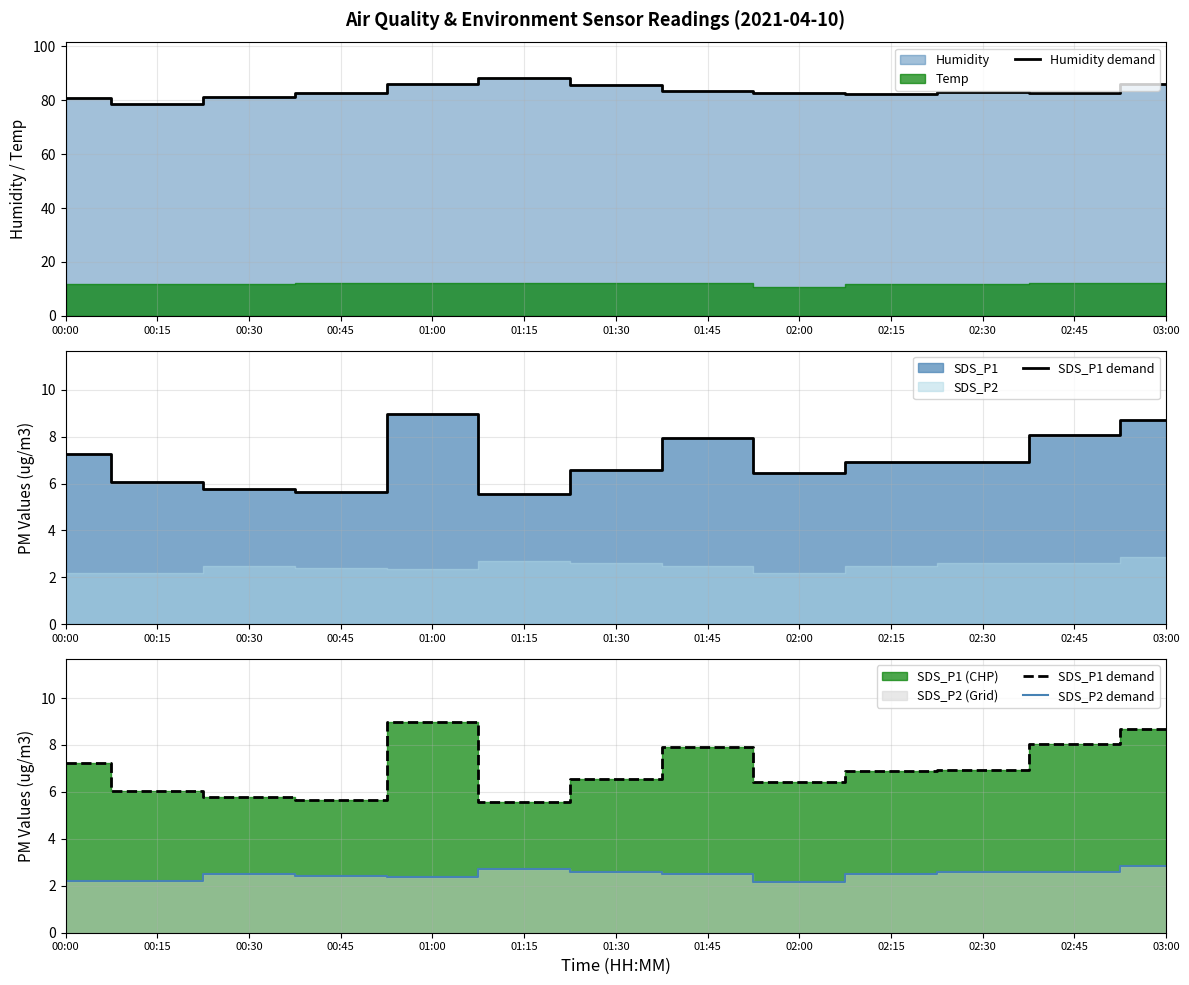

Where does the SDS_P1 demand series first go above 6?

00:00